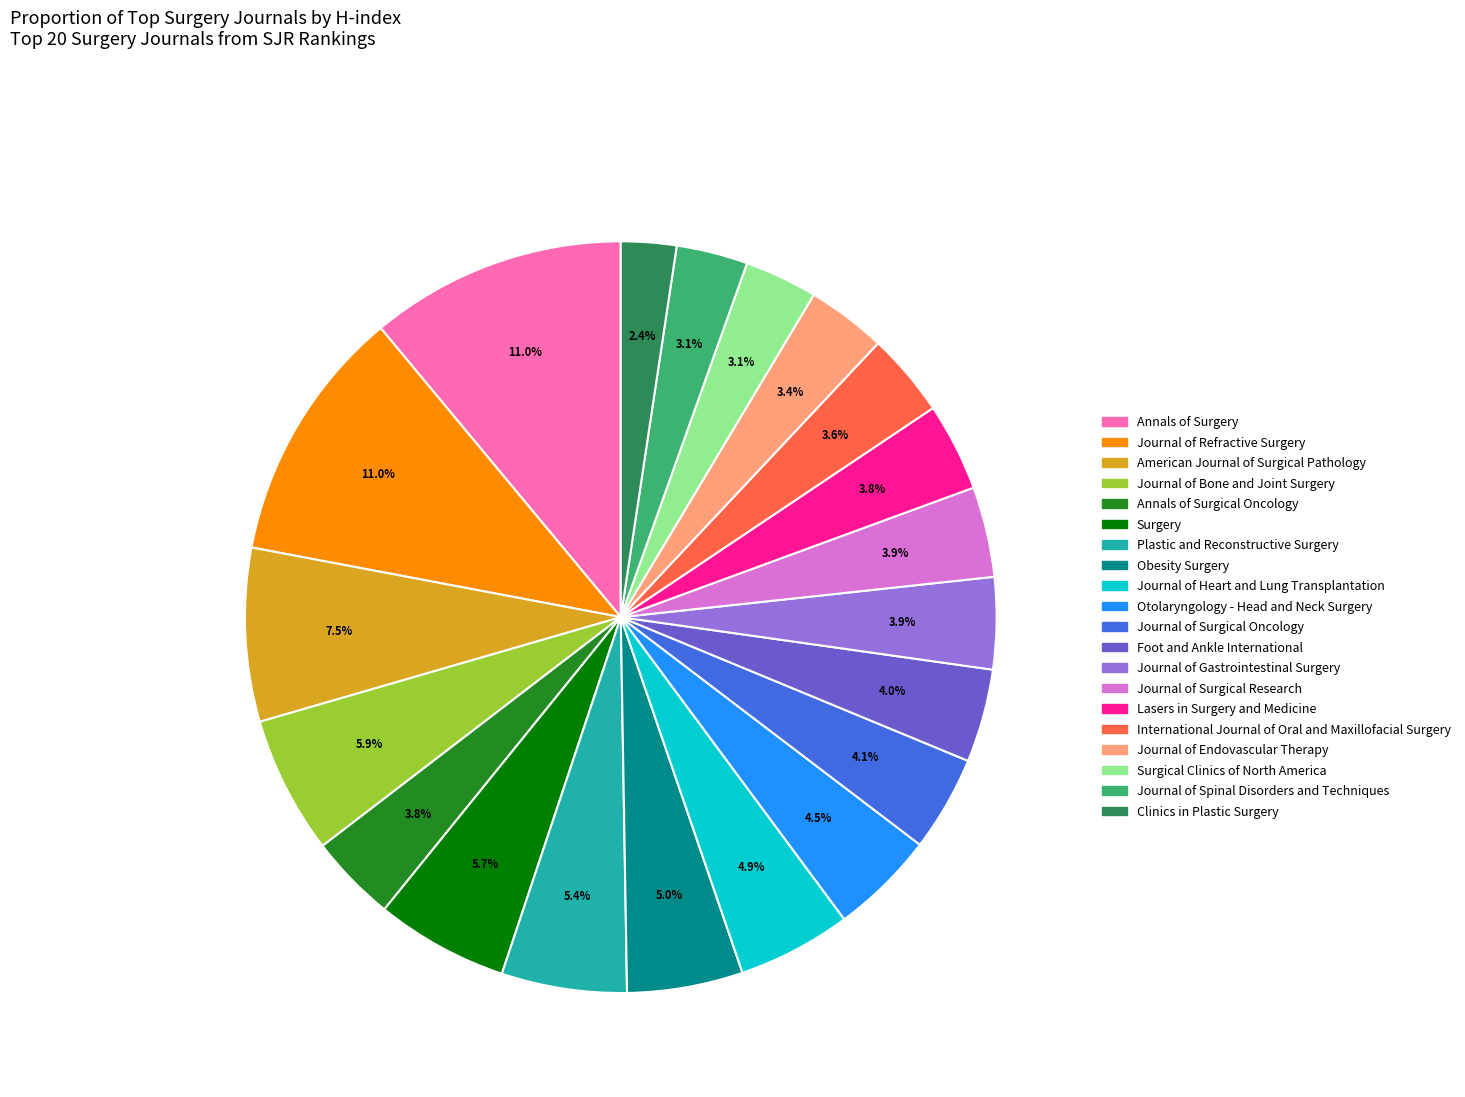

True or false: Clinics in Plastic Surgery accounts for 2% of the total.

True